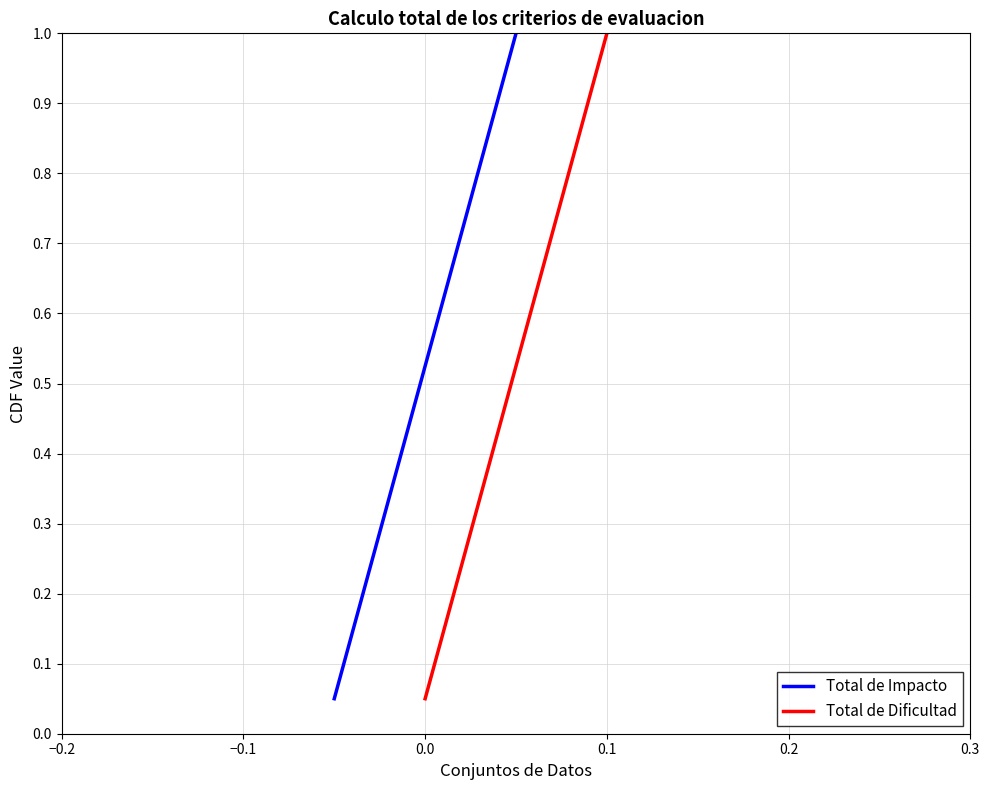

Reading right to left, what are all the values shown in this chart?

Total de Impacto: 1.0	0.9	0.9	0.8	0.8	0.8	0.7	0.7	0.6	0.6	0.5	0.5	0.4	0.3	0.3	0.2	0.2	0.1	0.1	0.1
Total de Dificultad: 1.0	0.9	0.9	0.8	0.8	0.8	0.7	0.7	0.6	0.6	0.5	0.5	0.4	0.3	0.3	0.2	0.2	0.1	0.1	0.1